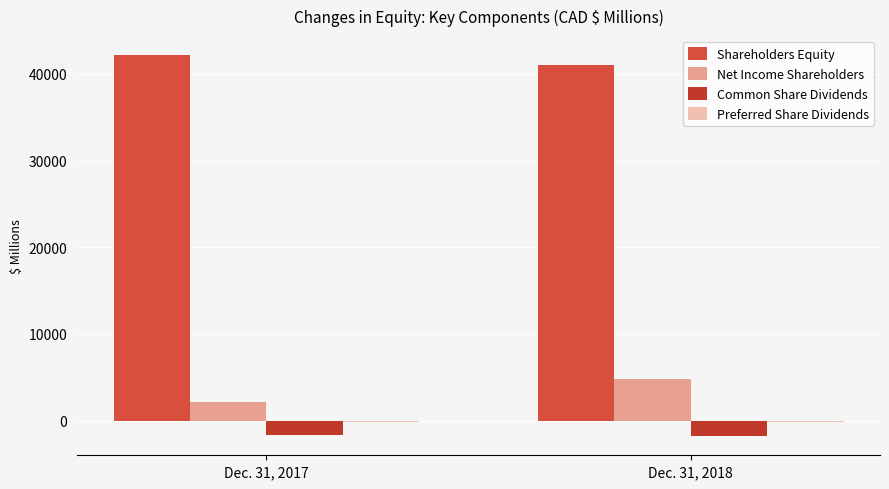

What is the sum of the Common Share Dividends values at Dec. 31, 2017 and Dec. 31, 2018?

-3423